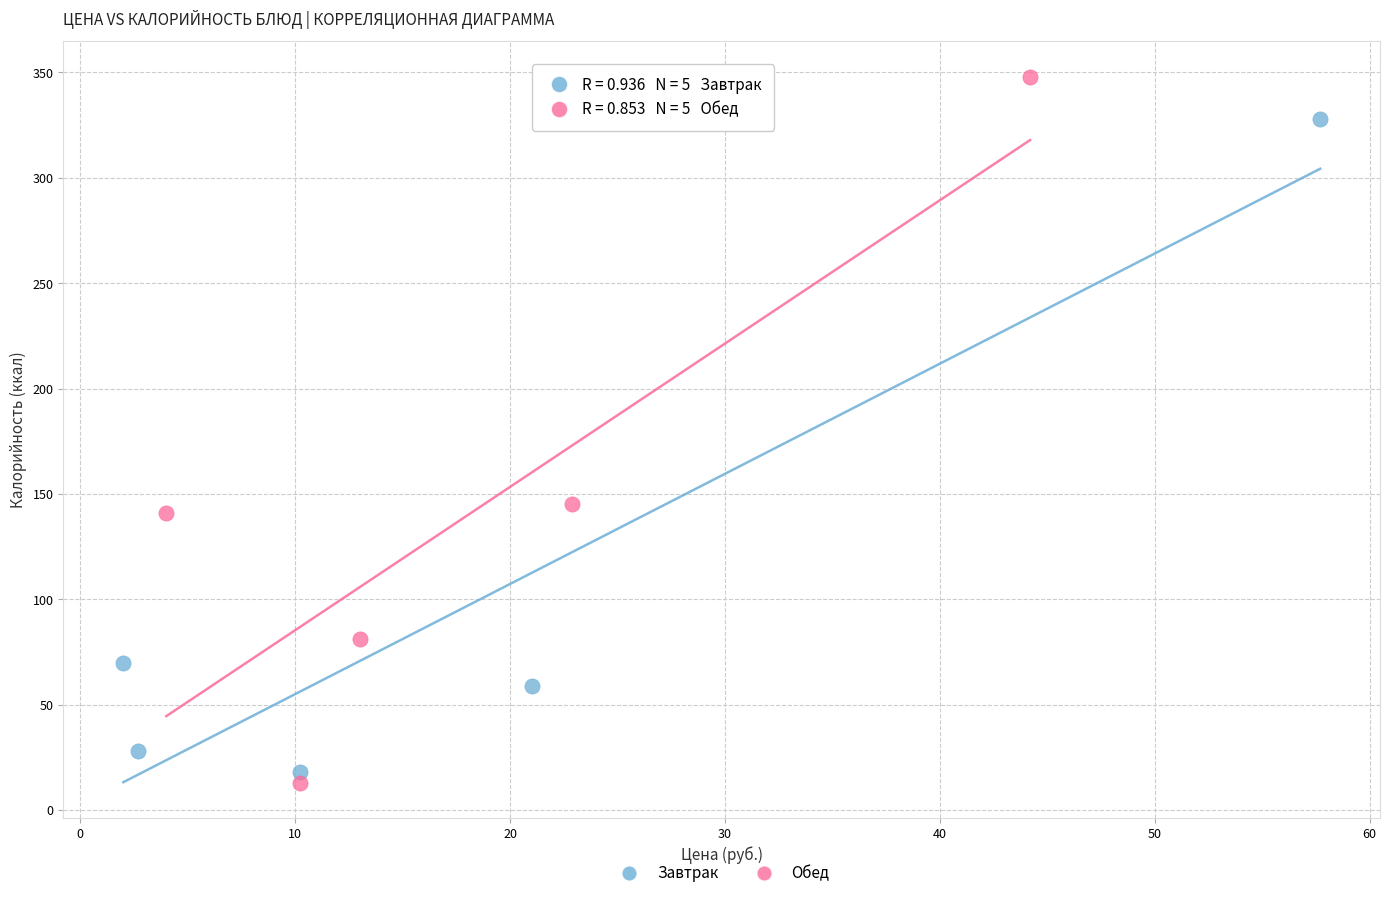

Which series reaches the maximum Y coordinate?

Обед